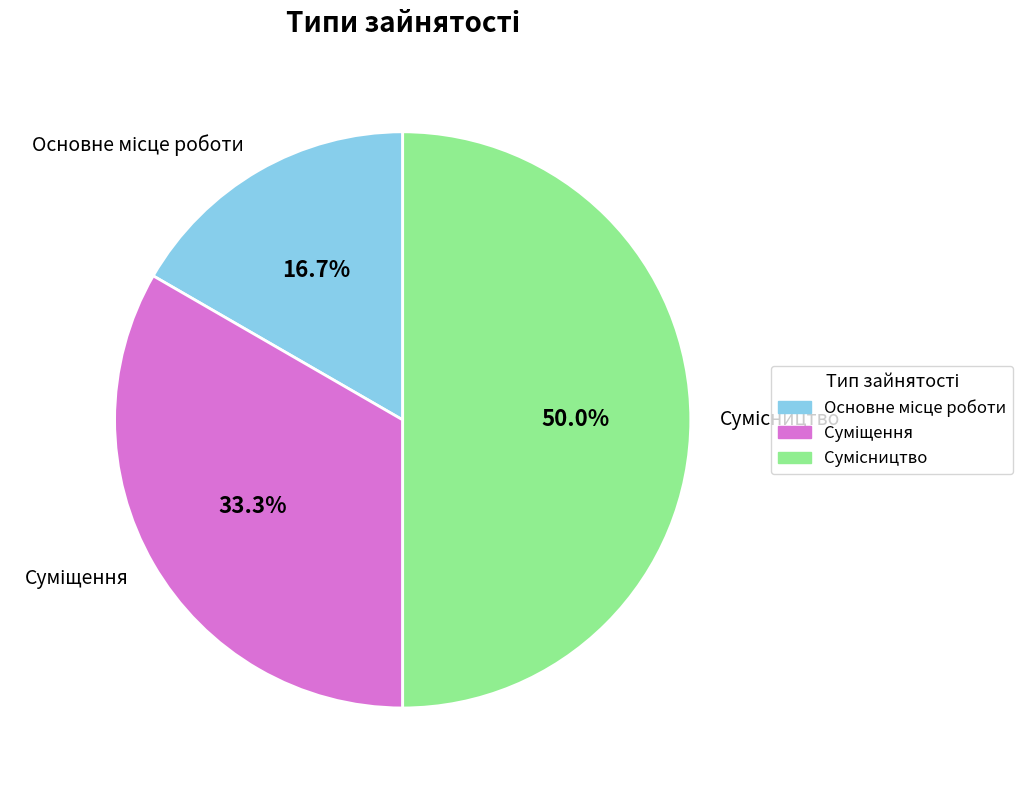

How many segments does this pie chart have?

3